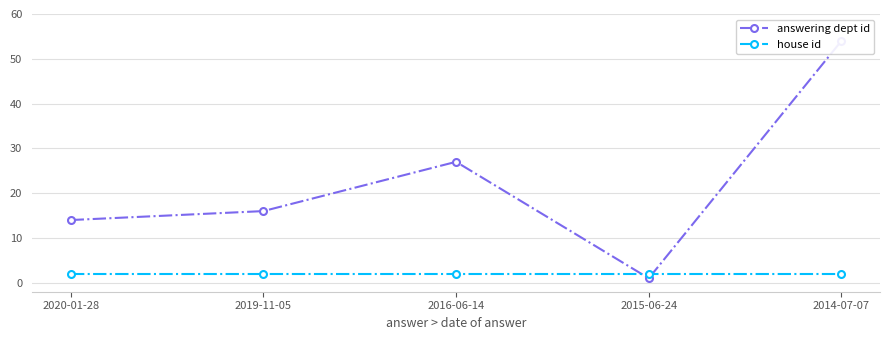

At which label does answering dept id reach its peak?

2014-07-07